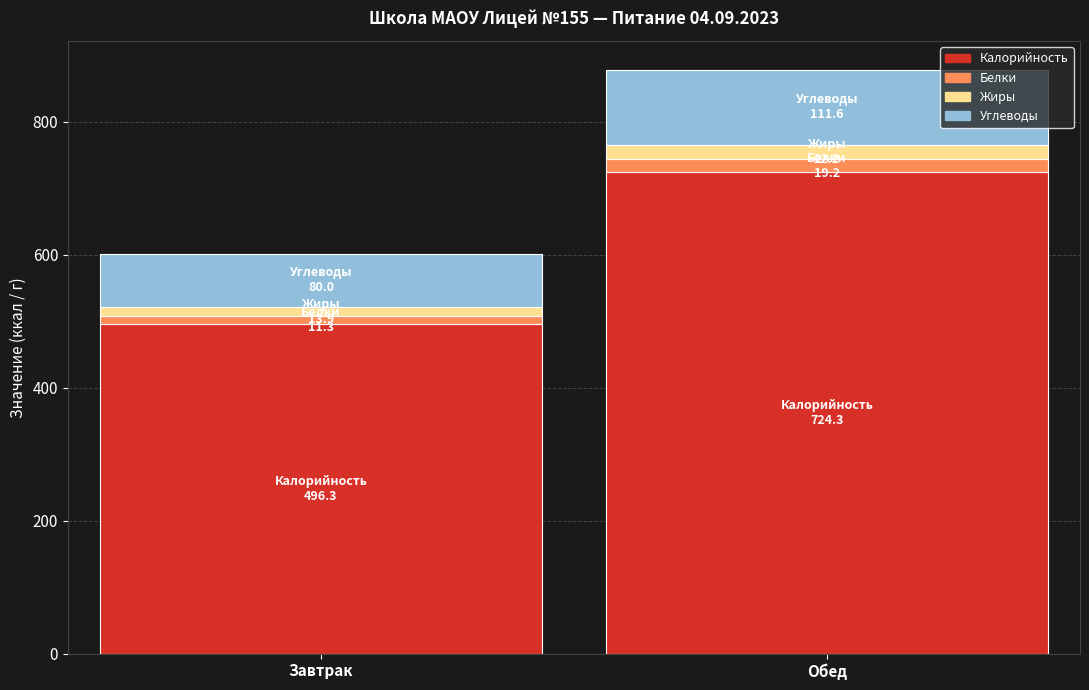

What is the difference between the maximum and minimum values in the Калорийность series?

228.0